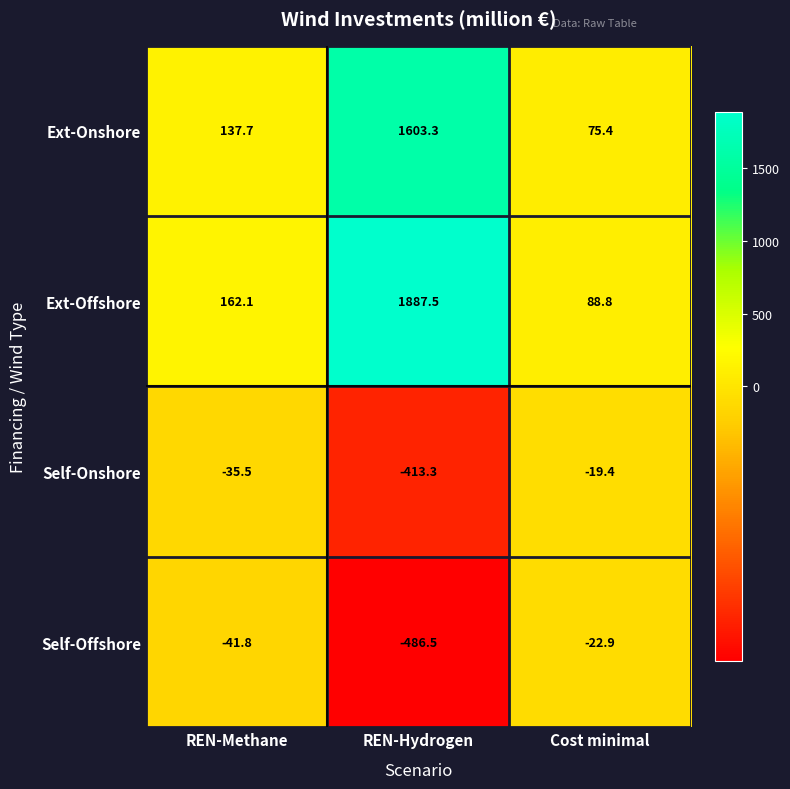

What is the total value across all series at REN-Methane?

222.5